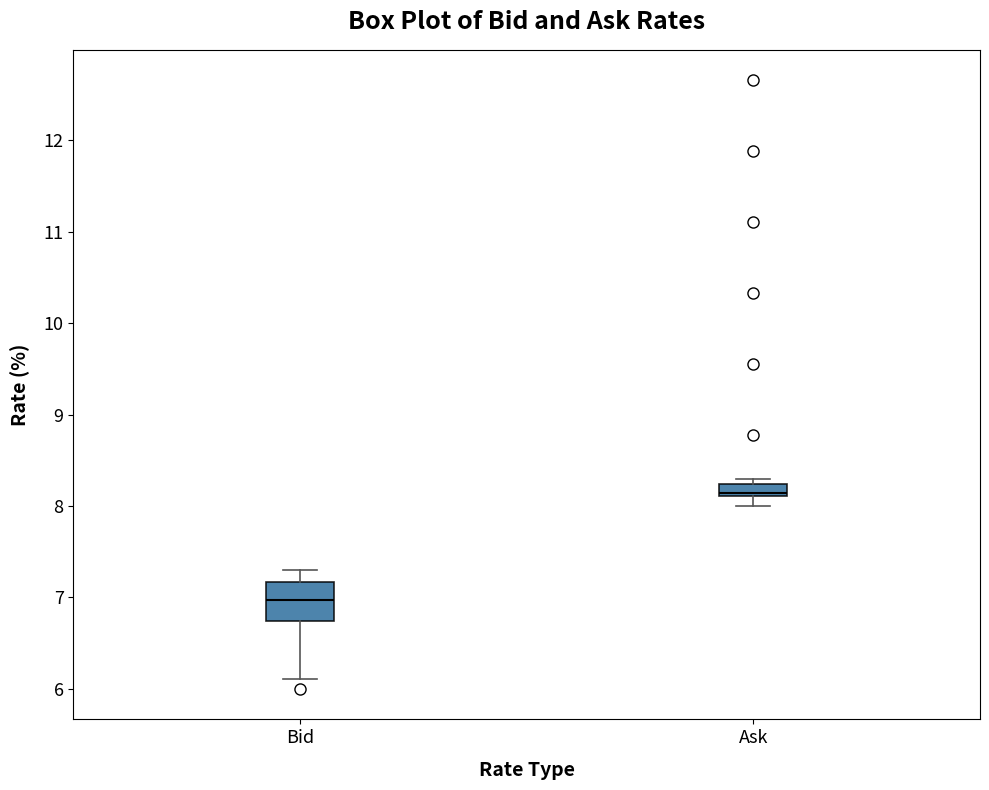

Which box's median line is the lowest?

Bid